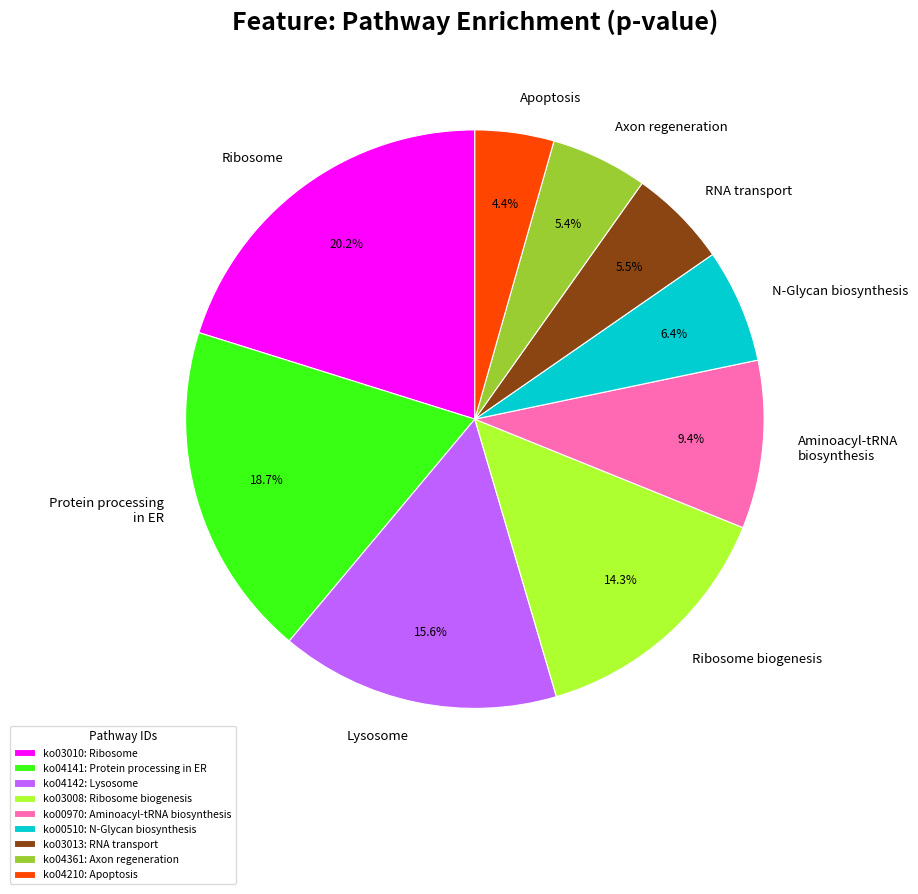

What portion of the pie excludes Aminoacyl-tRNA biosynthesis?

90.6%